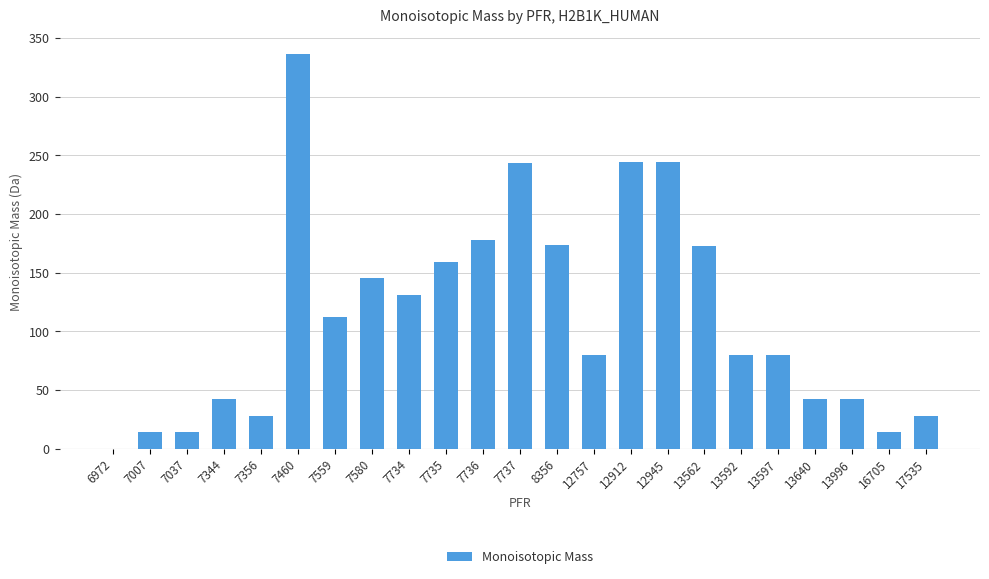

Which label corresponds to the largest value in the chart?

7460